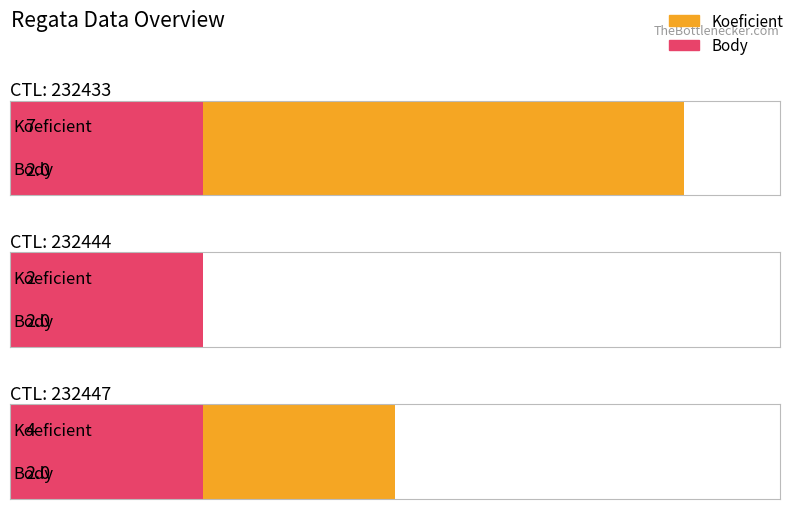

What is the value of the Koeficient bar at the 2nd from the left?

2